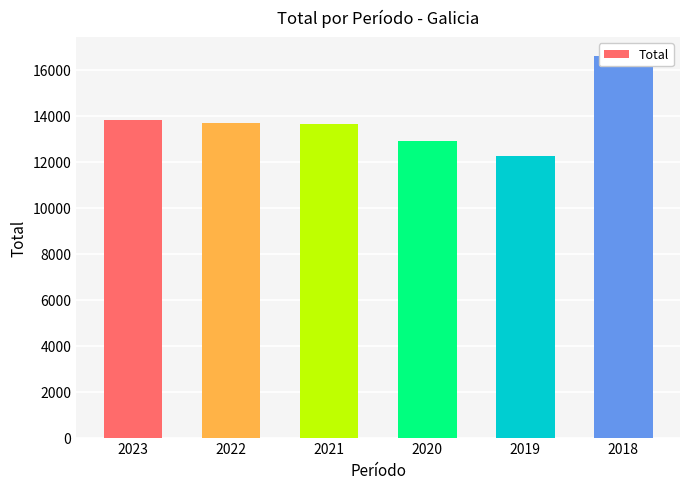

Reading left to right, transcribe all the data shown in this chart.

2023=13817	2022=13673	2021=13624	2020=12884	2019=12259	2018=16579